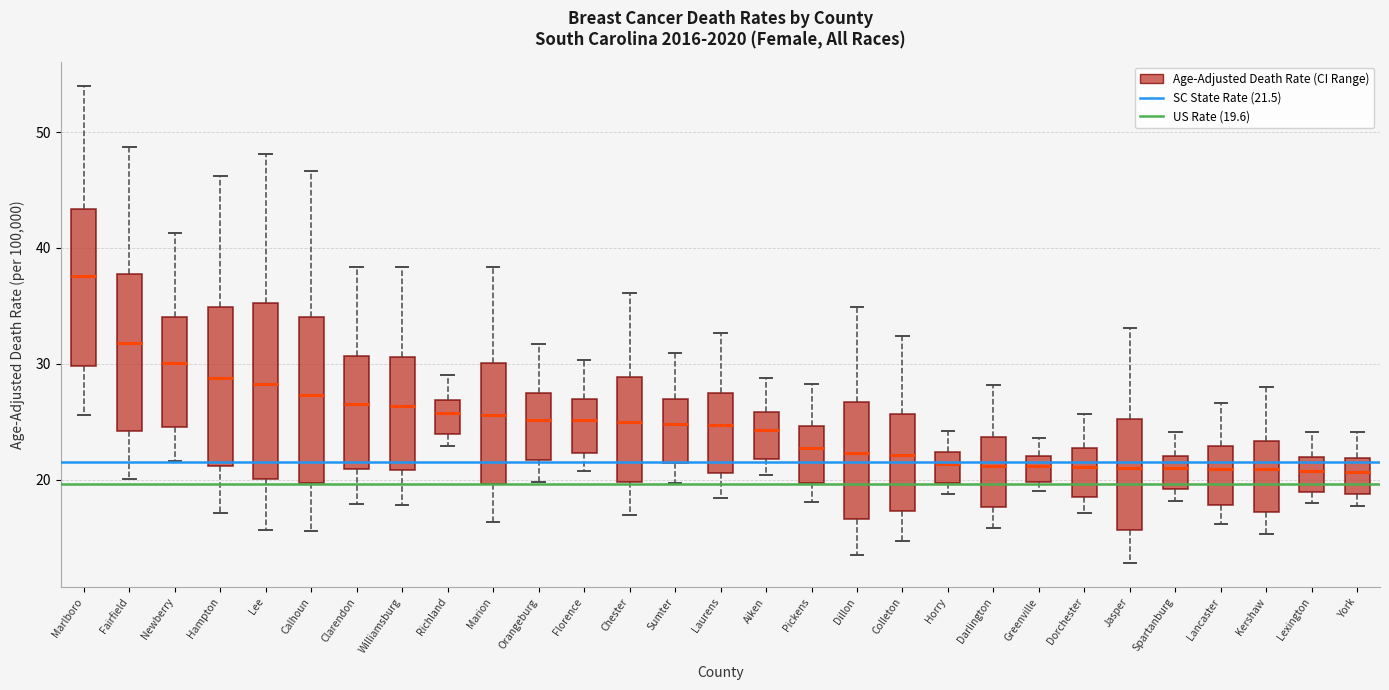

Reading left to right, read every box against the y-axis: the position of its median line, the range the box covers, and the ends of its whiskers. The values are not printed on the chart, so give them approximately, as read against the axis.

Marlboro: median 38, box 30 to 43, whiskers 26 to 54
Fairfield: median 32, box 24 to 38, whiskers 20 to 49
Newberry: median 30, box 25 to 34, whiskers 22 to 41
Hampton: median 29, box 21 to 35, whiskers 17 to 46
Lee: median 28, box 20 to 35, whiskers 16 to 48
Calhoun: median 27, box 20 to 34, whiskers 16 to 47
Clarendon: median 27, box 21 to 31, whiskers 18 to 38
Williamsburg: median 26, box 21 to 31, whiskers 18 to 38
Richland: median 26, box 24 to 27, whiskers 23 to 29
Marion: median 26, box 20 to 30, whiskers 16 to 38
Orangeburg: median 25, box 22 to 27, whiskers 20 to 32
Florence: median 25, box 22 to 27, whiskers 21 to 30
Chester: median 25, box 20 to 29, whiskers 17 to 36
Sumter: median 25, box 21 to 27, whiskers 20 to 31
Laurens: median 25, box 21 to 28, whiskers 18 to 33
Aiken: median 24, box 22 to 26, whiskers 20 to 29
Pickens: median 23, box 20 to 25, whiskers 18 to 28
Dillon: median 22, box 17 to 27, whiskers 14 to 35
Colleton: median 22, box 17 to 26, whiskers 15 to 32
Horry: median 21, box 20 to 22, whiskers 19 to 24
Darlington: median 21, box 18 to 24, whiskers 16 to 28
Greenville: median 21, box 20 to 22, whiskers 19 to 24
Dorchester: median 21, box 19 to 23, whiskers 17 to 26
Jasper: median 21, box 16 to 25, whiskers 13 to 33
Spartanburg: median 21, box 19 to 22, whiskers 18 to 24
Lancaster: median 21, box 18 to 23, whiskers 16 to 27
Kershaw: median 21, box 17 to 23, whiskers 15 to 28
Lexington: median 21, box 19 to 22, whiskers 18 to 24
York: median 21, box 19 to 22, whiskers 18 to 24